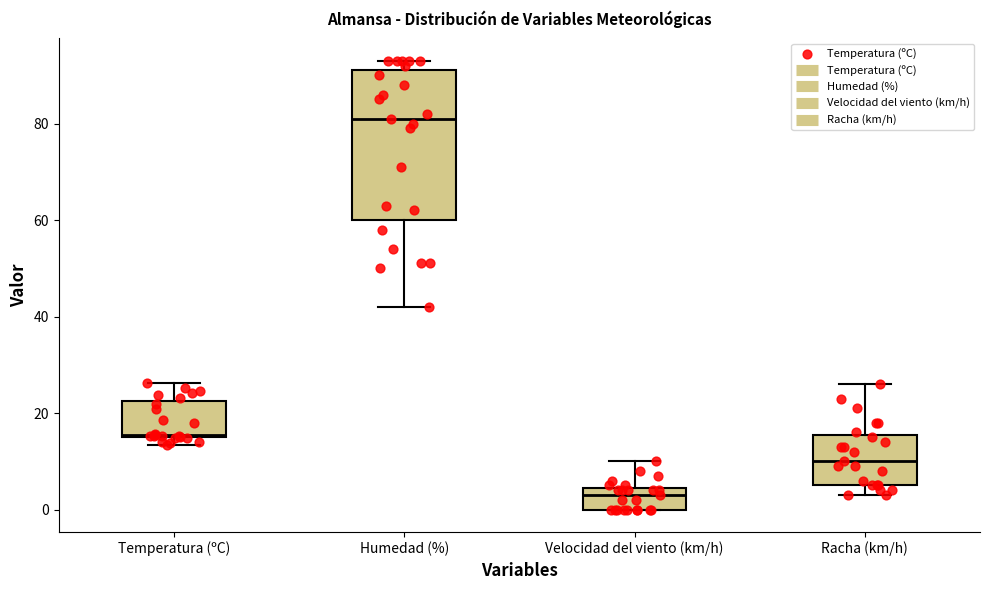

Reading left to right, transcribe this box plot: for each box, give where its median line is, the range the box spans, and where its two whiskers end, as read against the y-axis. The values are not printed on the chart, so give them approximately, as read against the axis.

Temperatura (ºC): median 16, box 14 to 22, whiskers 14 (just below the box's lower edge) to 26
Humedad (%): median 82, box 60 to 92, whiskers 42 to 94
Velocidad del viento (km/h): median 4 (just below the box's upper edge), box 0 to 4, whiskers 0 to 10
Racha (km/h): median 10, box 6 to 16, whiskers 4 to 26